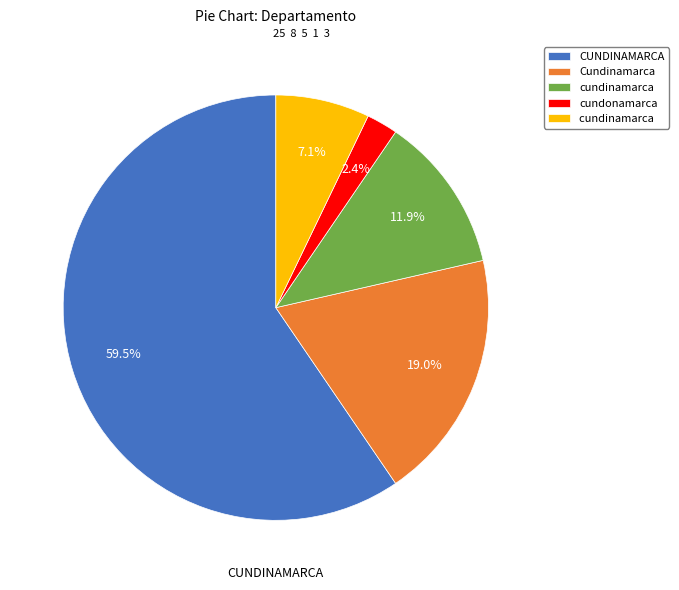

Is there any slice that represents more than half of the pie?

Yes